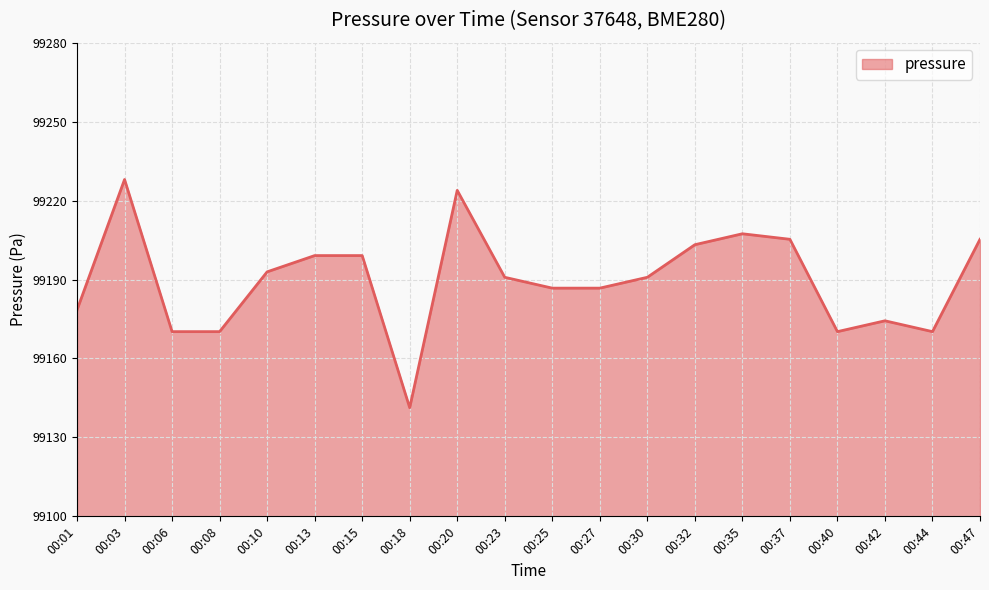

Reading right to left, extract all data points from this chart.

99205.3	99170.2	99174.3	99170.2	99205.3	99207.4	99203.2	99190.8	99186.7	99186.7	99190.8	99223.9	99141.3	99199.1	99199.1	99192.9	99170.2	99170.2	99228.0	99178.4